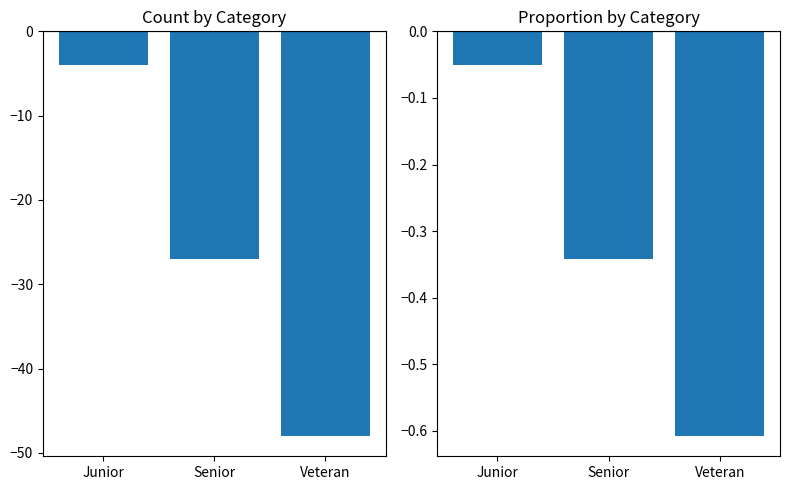

How many bars are there in total?

6